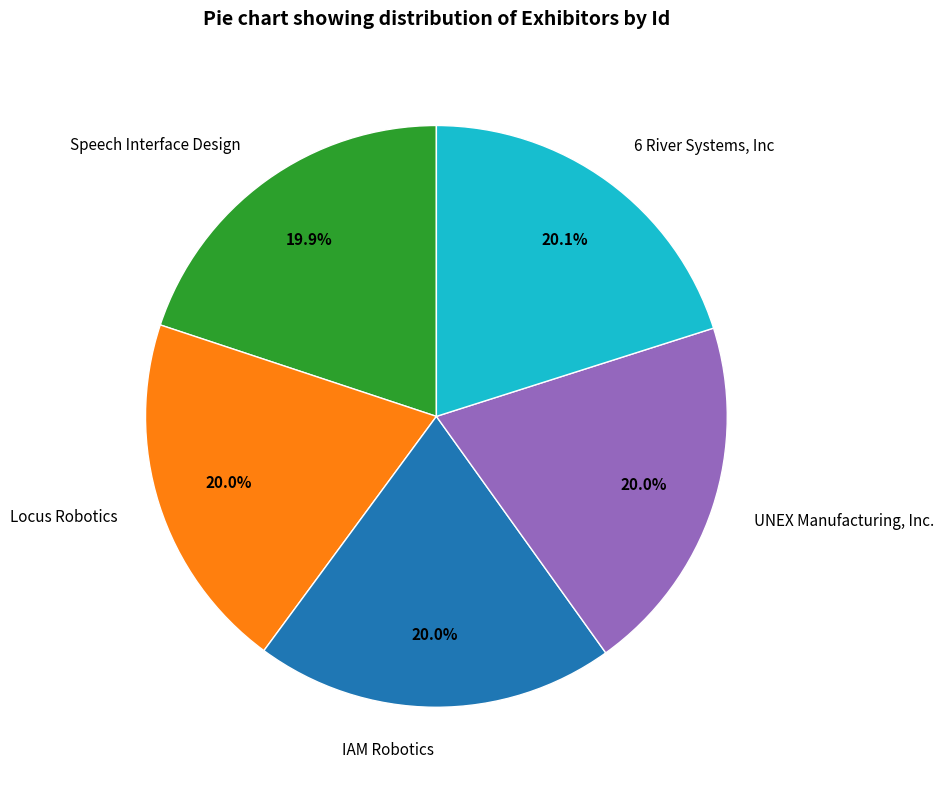

Does Locus Robotics represent more than half of the total?

No